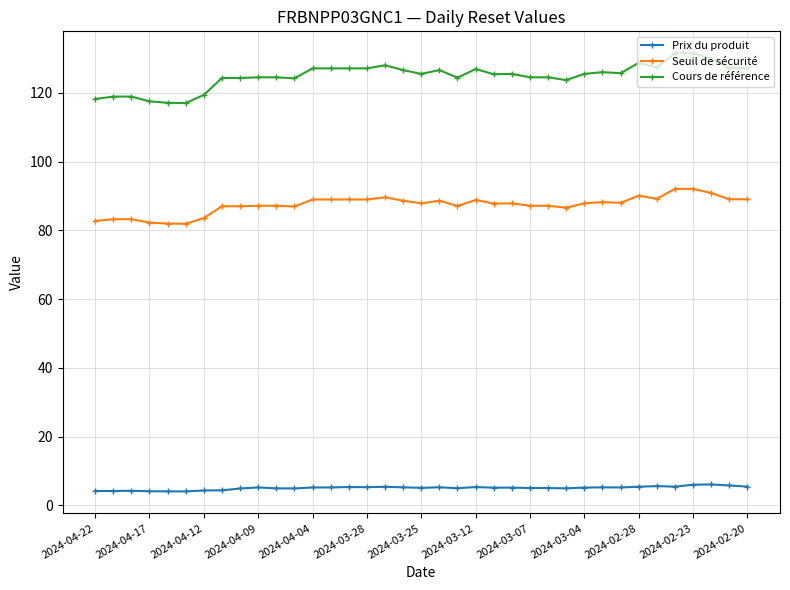

Does the chart have visible grid lines?

Yes